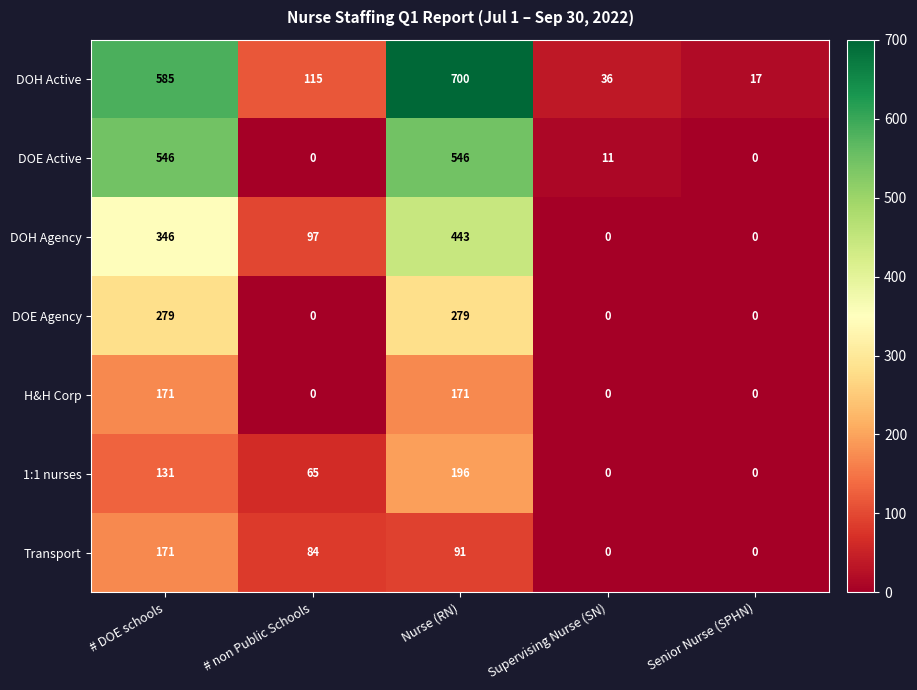

What is the total value across all series at Nurse (RN)?

2426